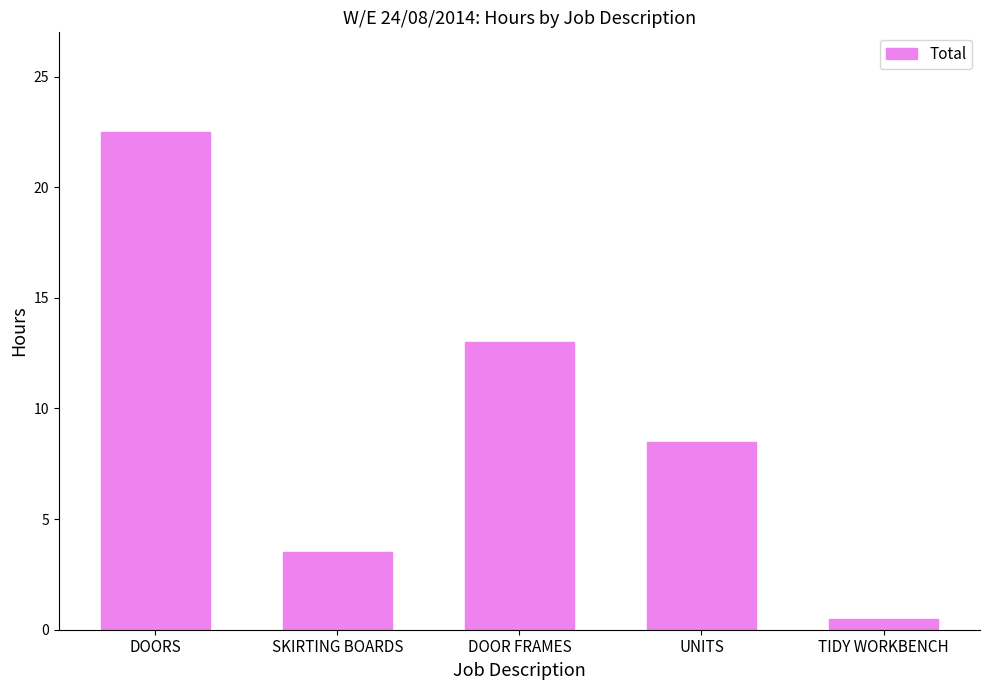

Which has a higher value, SKIRTING BOARDS or DOORS?

DOORS